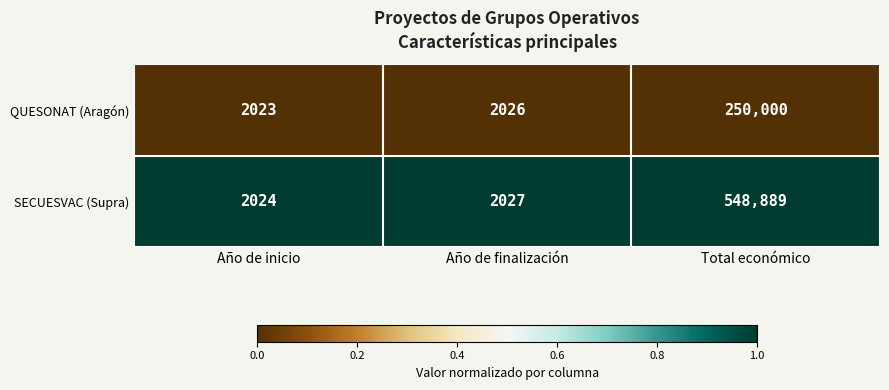

Rank the series by their maximum value, from lowest to highest.

QUESONAT (Aragón), SECUESVAC (Supra)